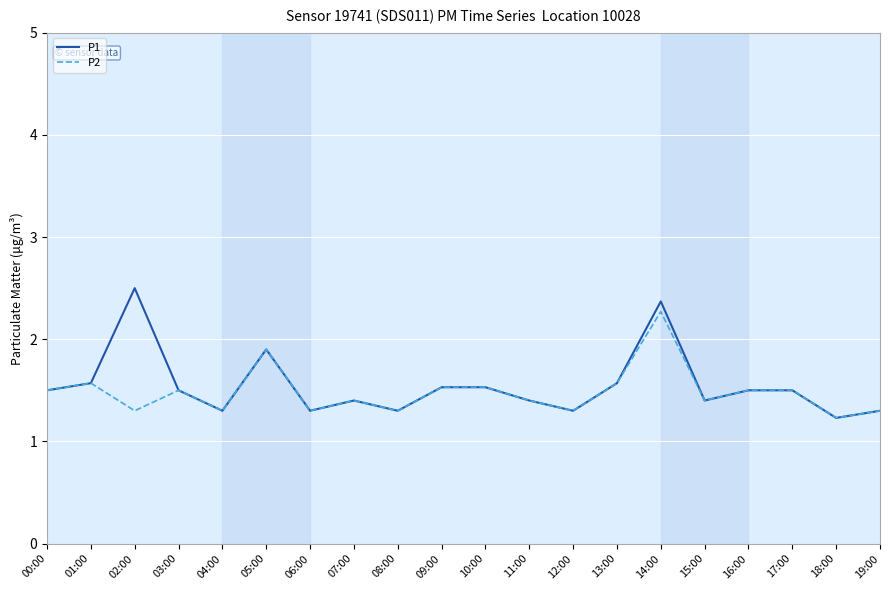

What position from the right is 06:00?

14